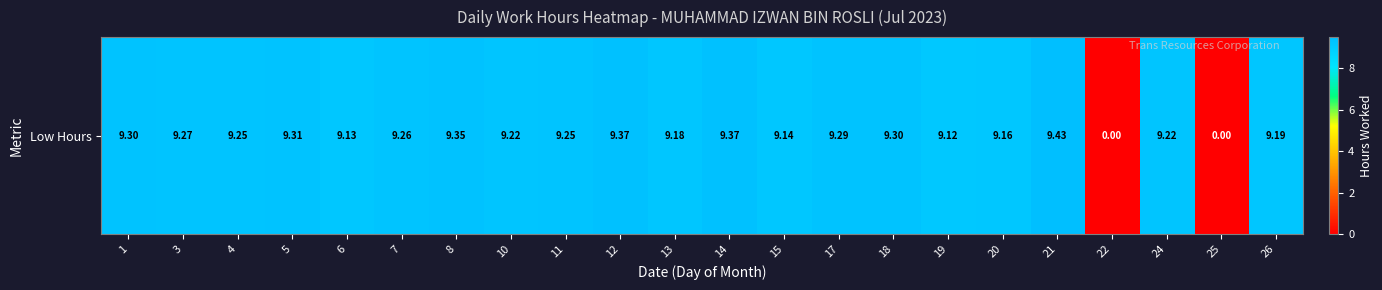

Reading left to right, extract all data points from this chart.

1=9.3	3=9.3	4=9.2	5=9.3	6=9.1	7=9.3	8=9.3	10=9.2	11=9.2	12=9.4	13=9.2	14=9.4	15=9.1	17=9.3	18=9.3	19=9.1	20=9.2	21=9.4	22=0.0	24=9.2	25=0.0	26=9.2